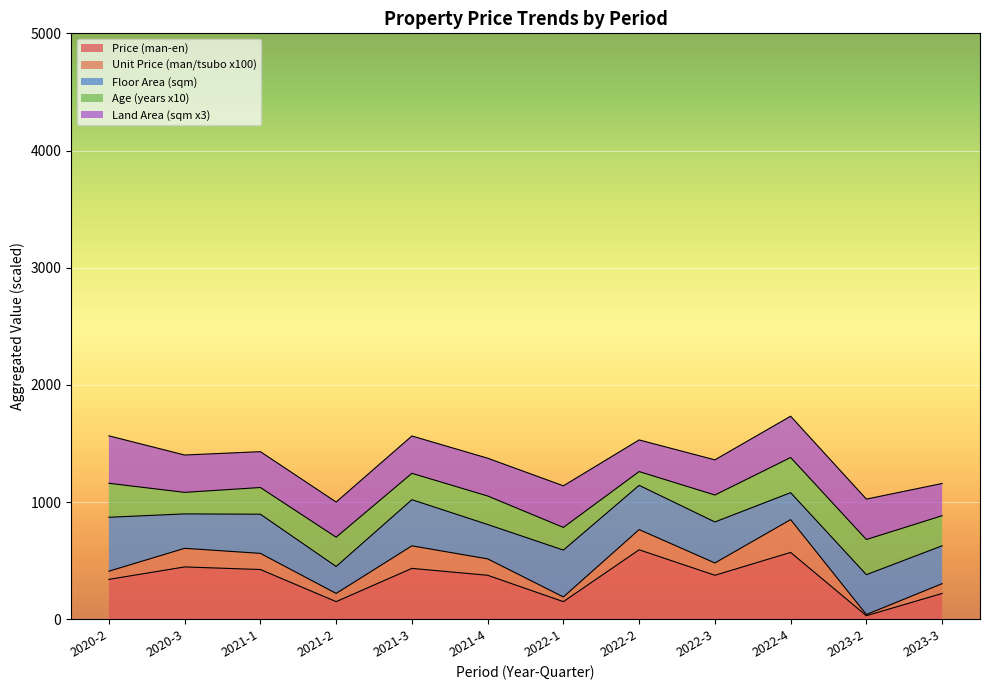

The value of Price (man-en) at 2021-3 is 433.8. True or false?

True